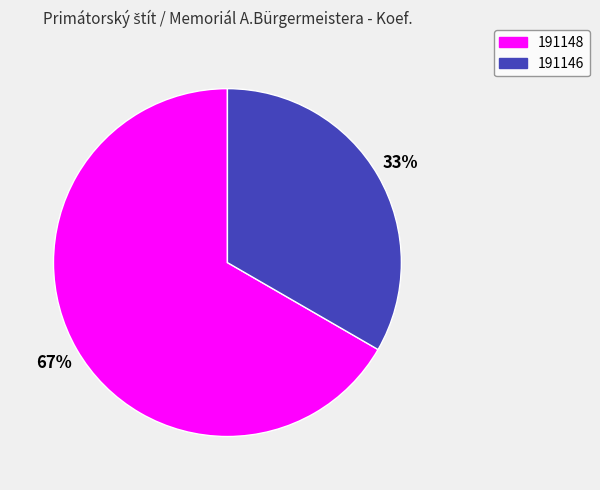

To the nearest percent, what portion does 191148 represent?

67%